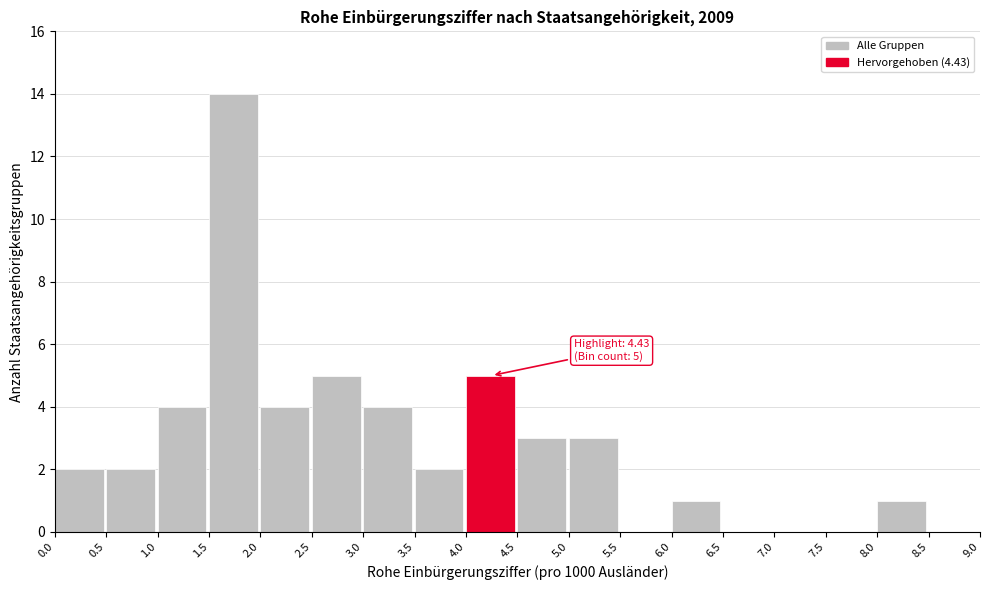

Over which range of the x-axis is the bar tallest?

1.5 to 2.0